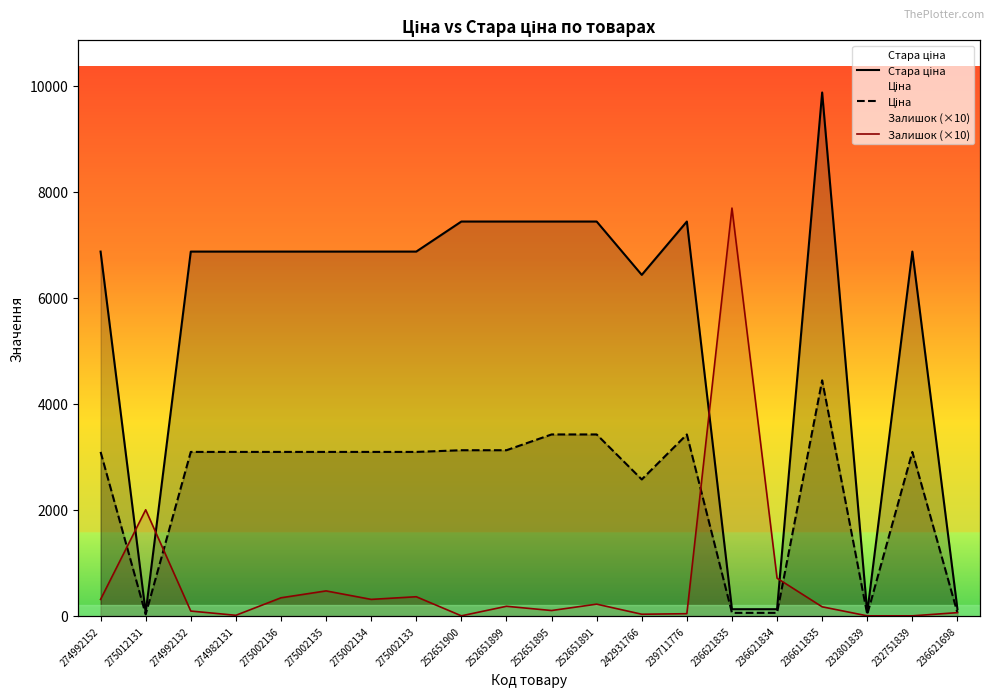

What is the sum of the Стара ціна values at 232801839 and 252651895?

7496.1